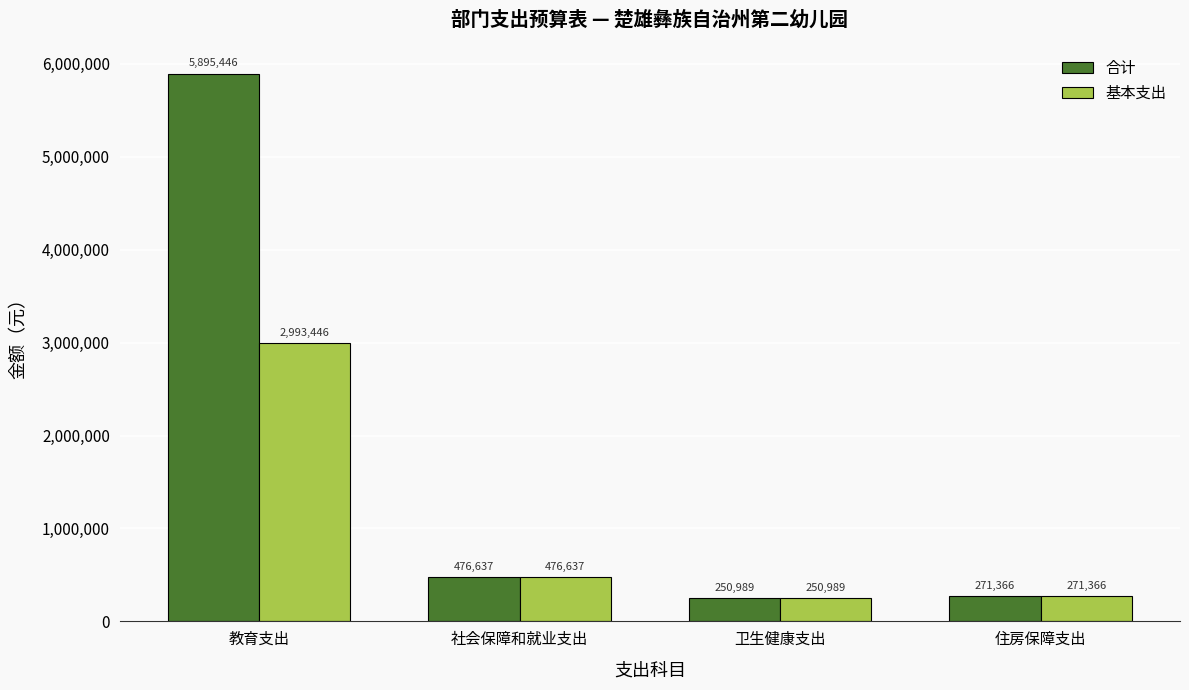

Count the number of categories in the chart.

4